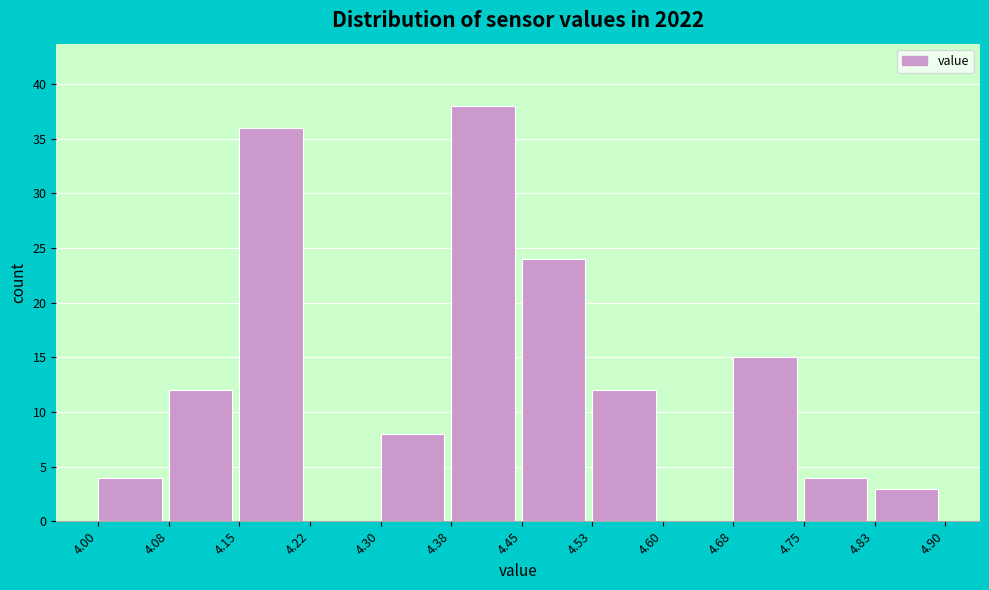

How tall is the bar that spans 4.75 to 4.83 on the x-axis? The values are not printed on the chart, so give them approximately, as read against the axis.

4